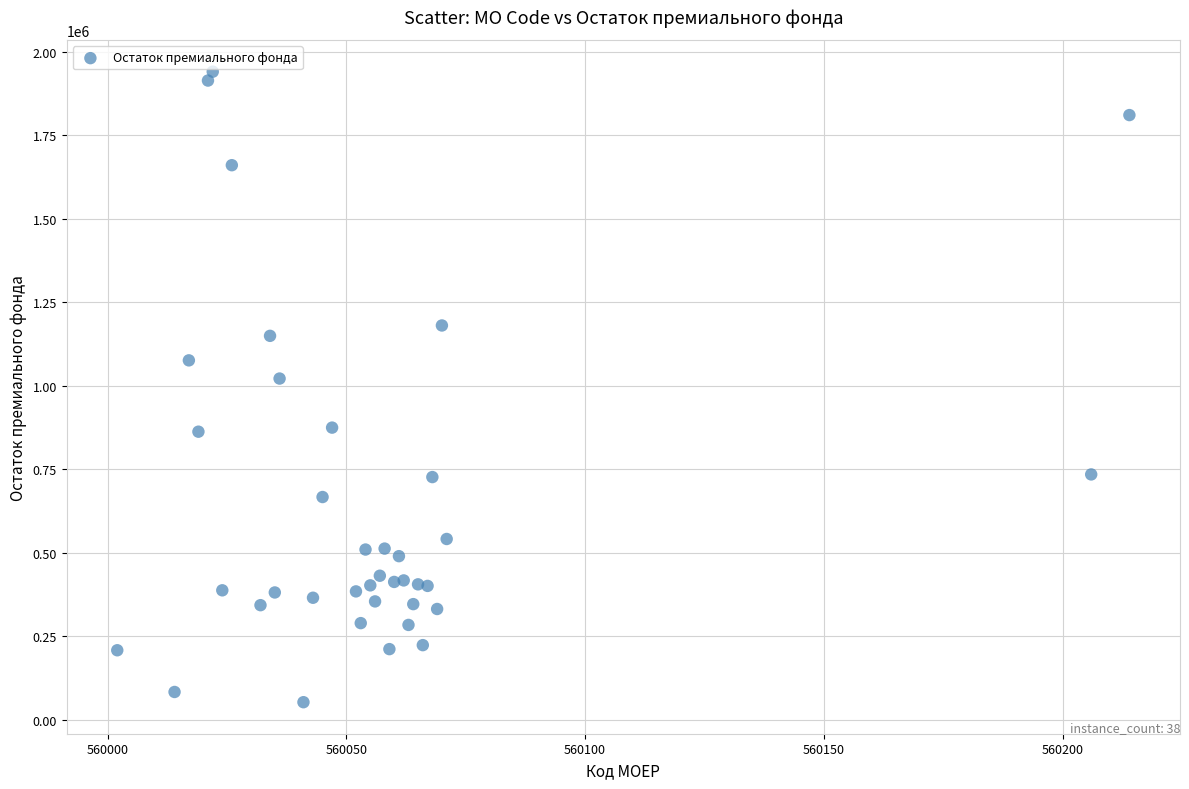

What Y value in the scatter plot is closest to 996384?

1021530